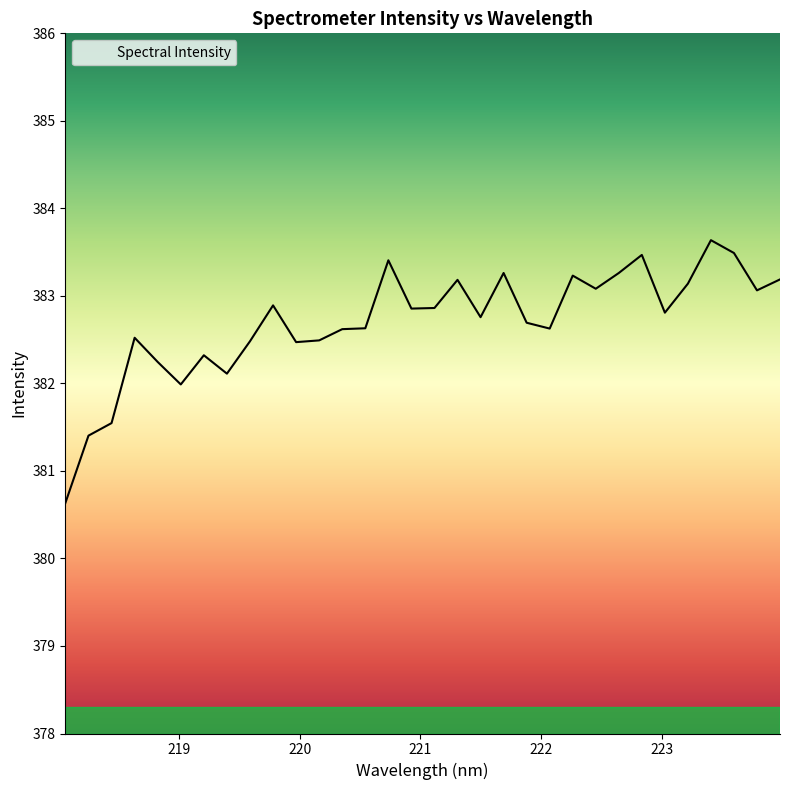

What is the difference between the maximum and minimum values?

3.0